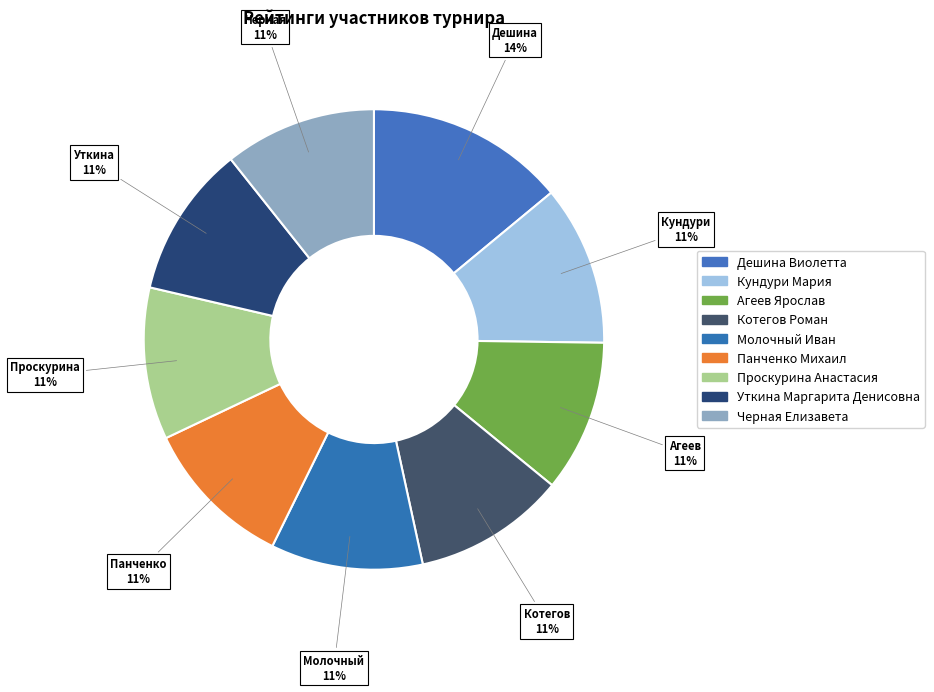

Which category has the smallest portion of the pie?

Агеев Ярослав